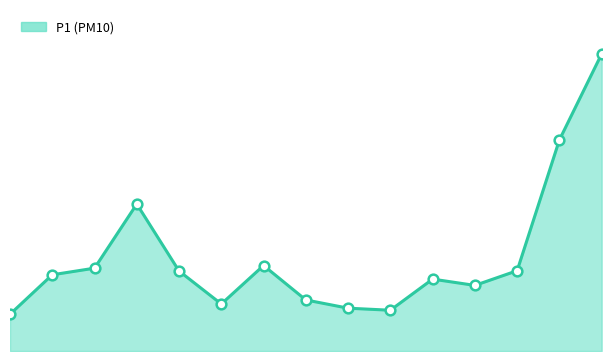

At which label is the value closest to 87?

00:15